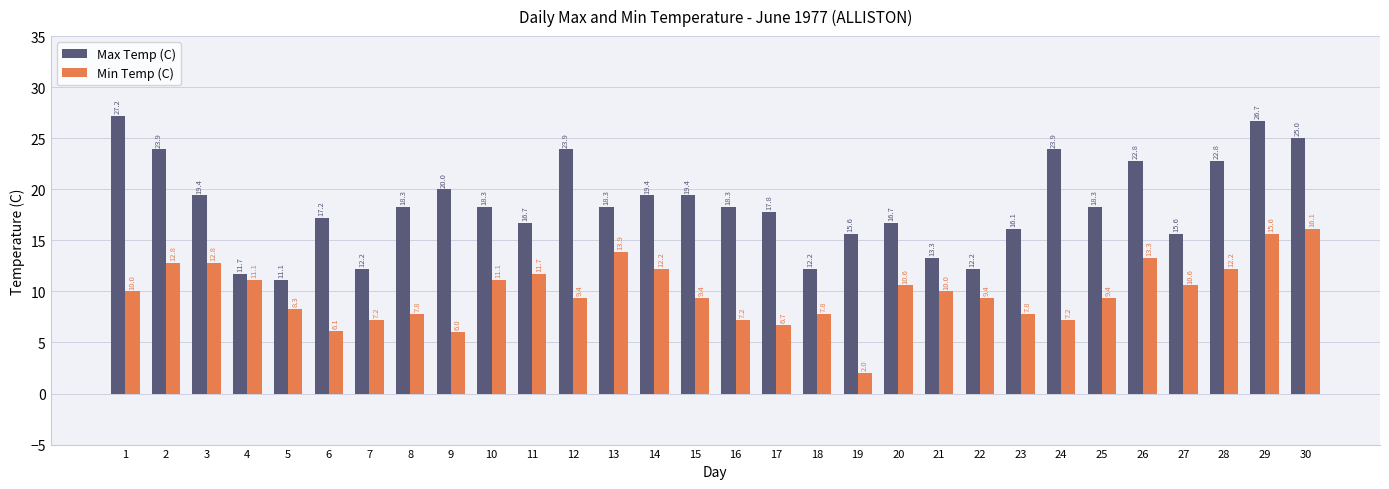

What is the average value of the Max Temp (C) series?

18.5